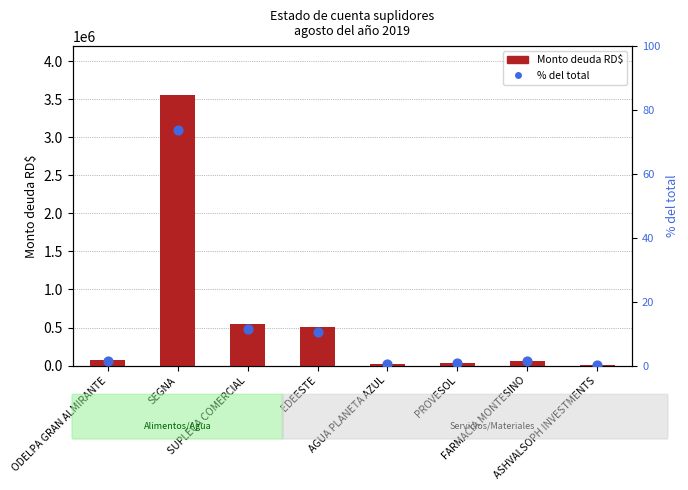

What are all the series names shown in the legend?

Monto deuda RD$, % del total